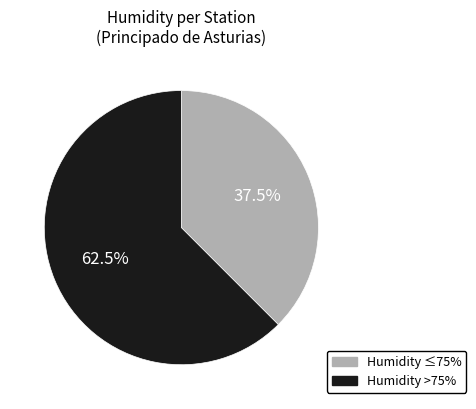

Does any single category account for the majority?

Yes